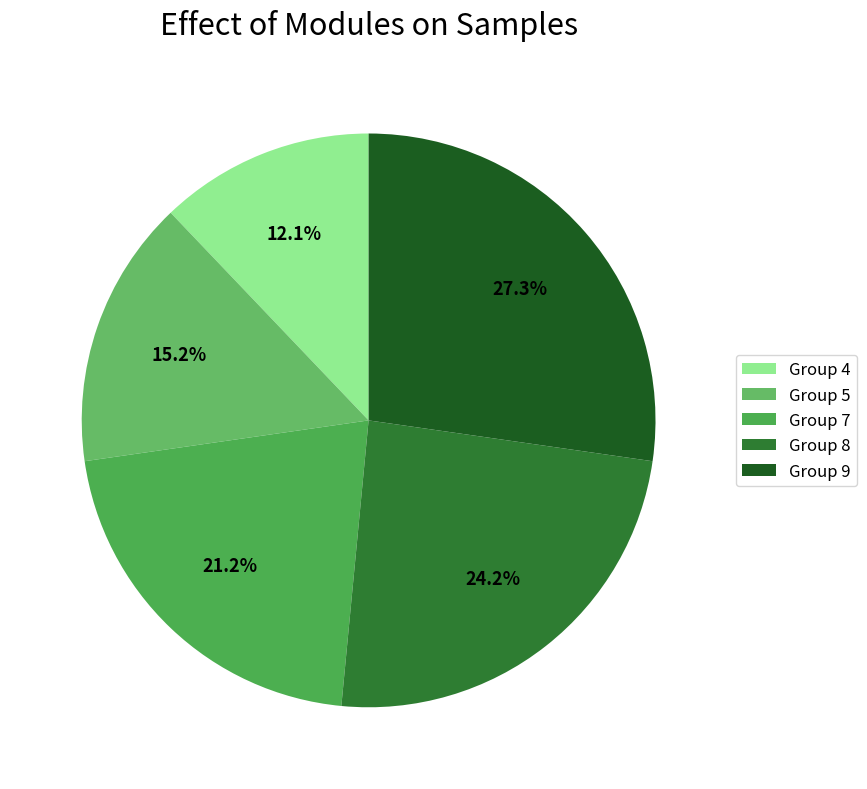

Count the number of slices in the pie.

5